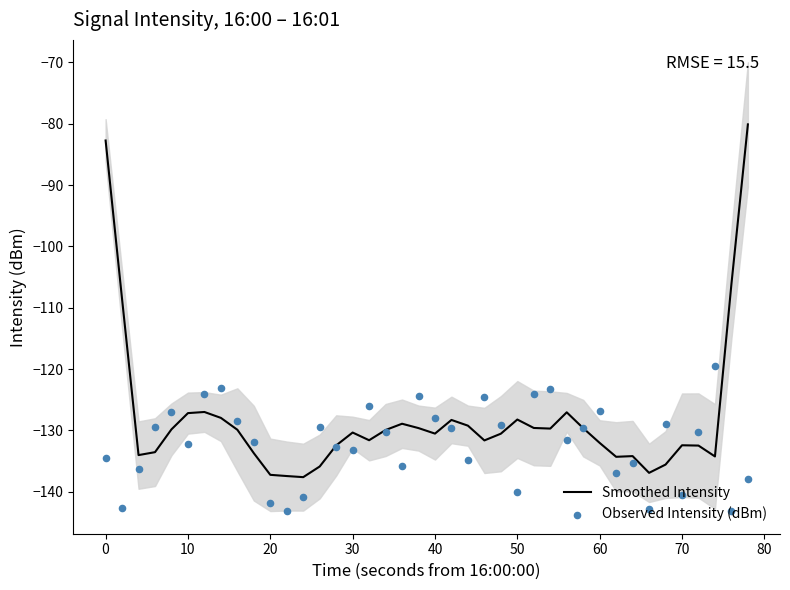

What is the minimum value for Smoothed Intensity?

-137.6